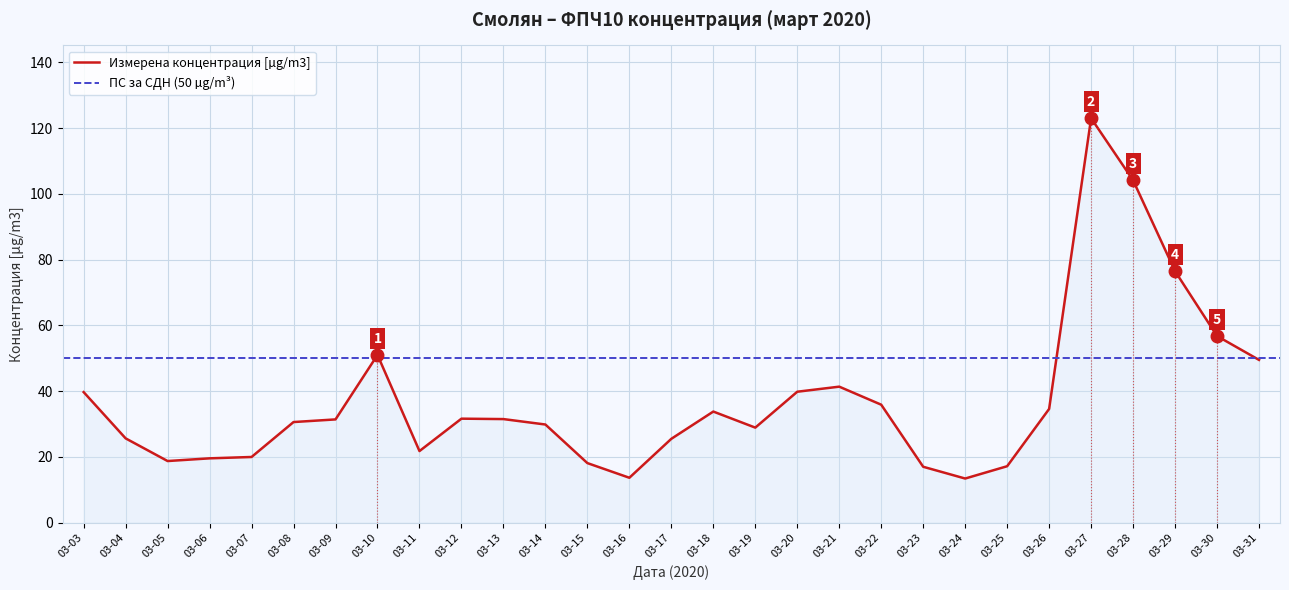

Which category has the highest value in the Измерена концентрация [µg/m3] series?

03-27